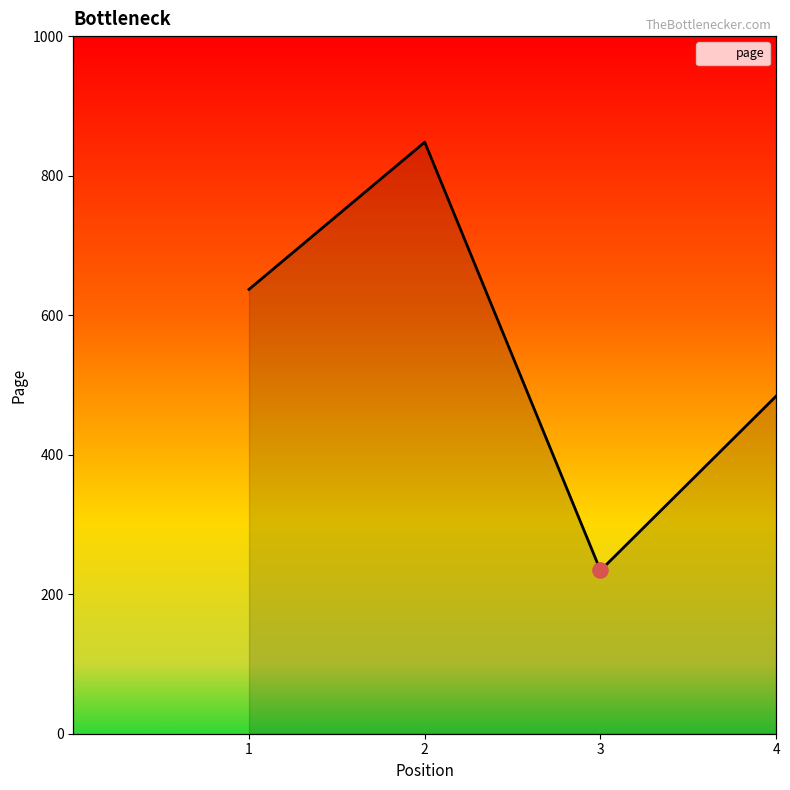

Approximately how many times larger is the value at 1 compared to 4?

1.3